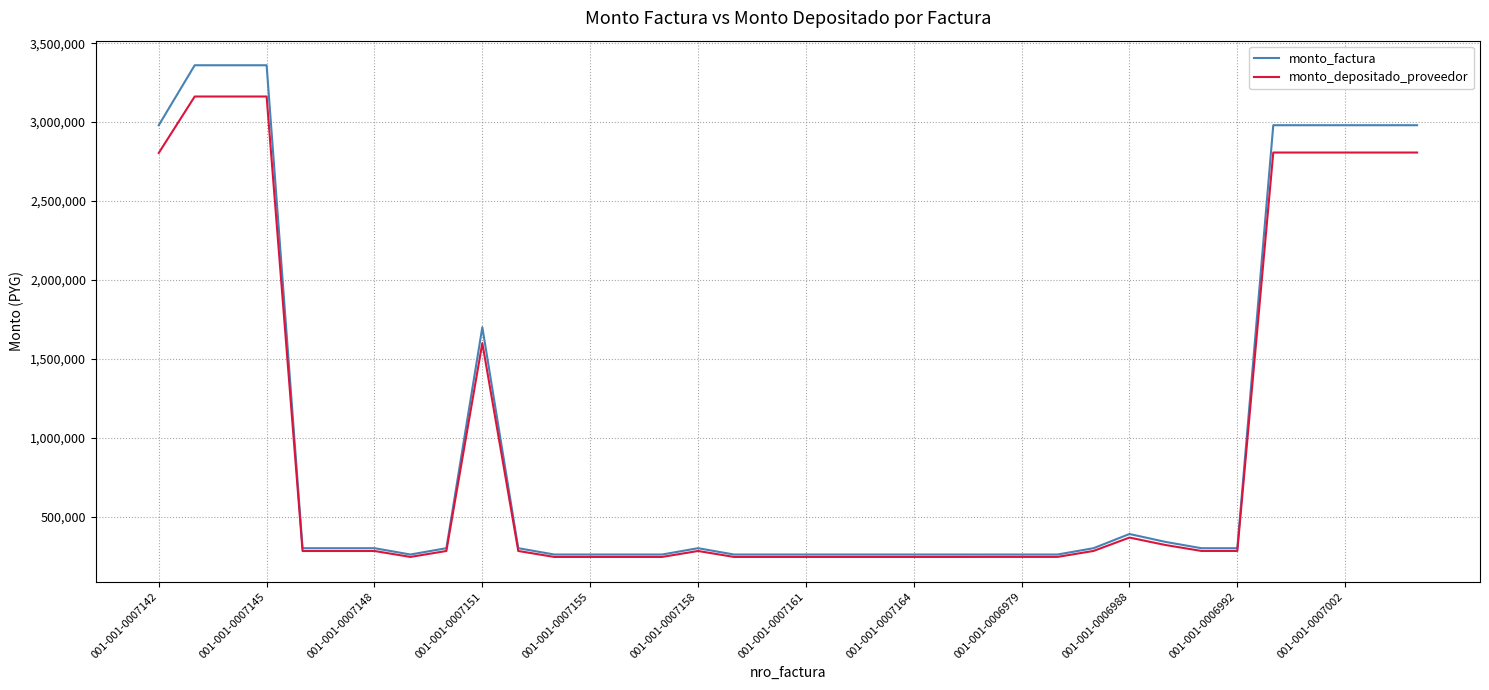

What is the highest value of the monto_factura series?

3360000